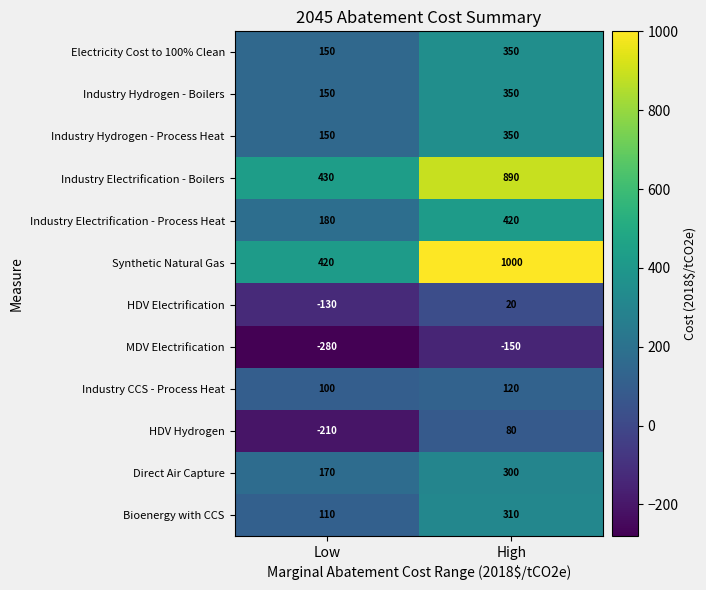

The MDV Electrification series shows -263 at High. True or false?

False